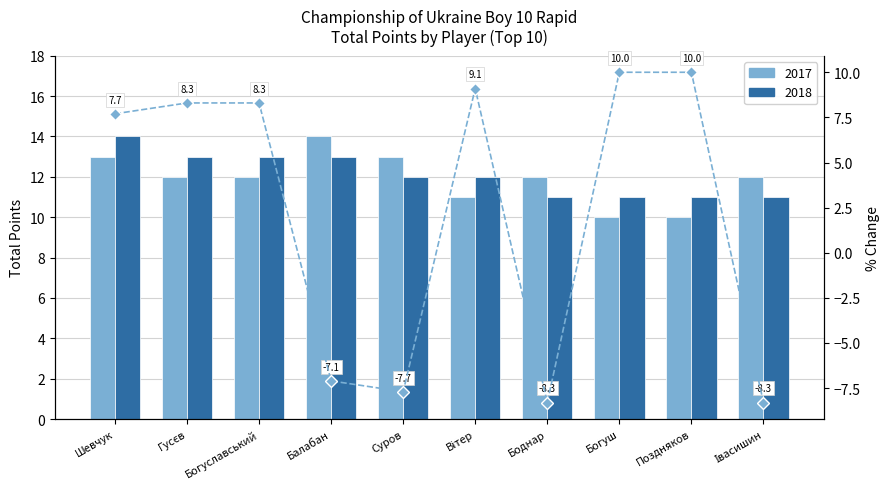

The value at Суров is -7.7. True or false?

True